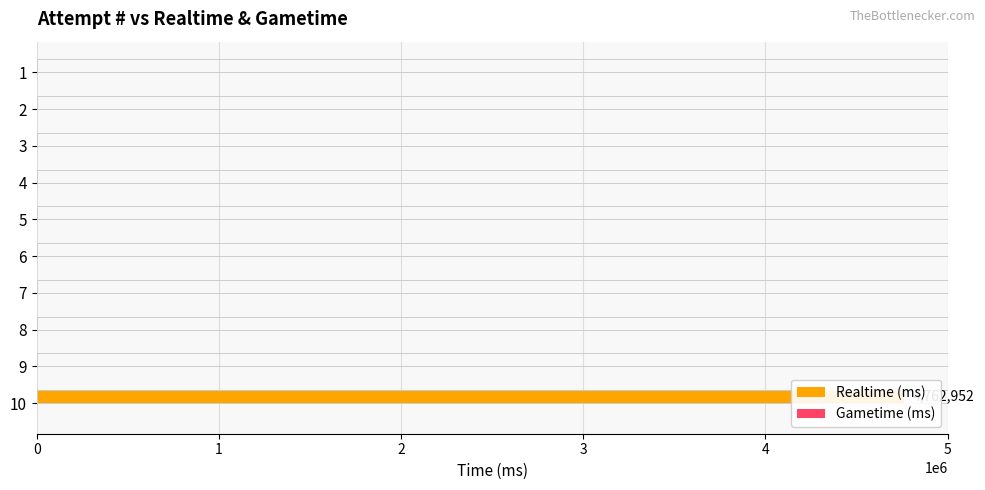

What is the minimum value for Gametime (ms)?

0.3